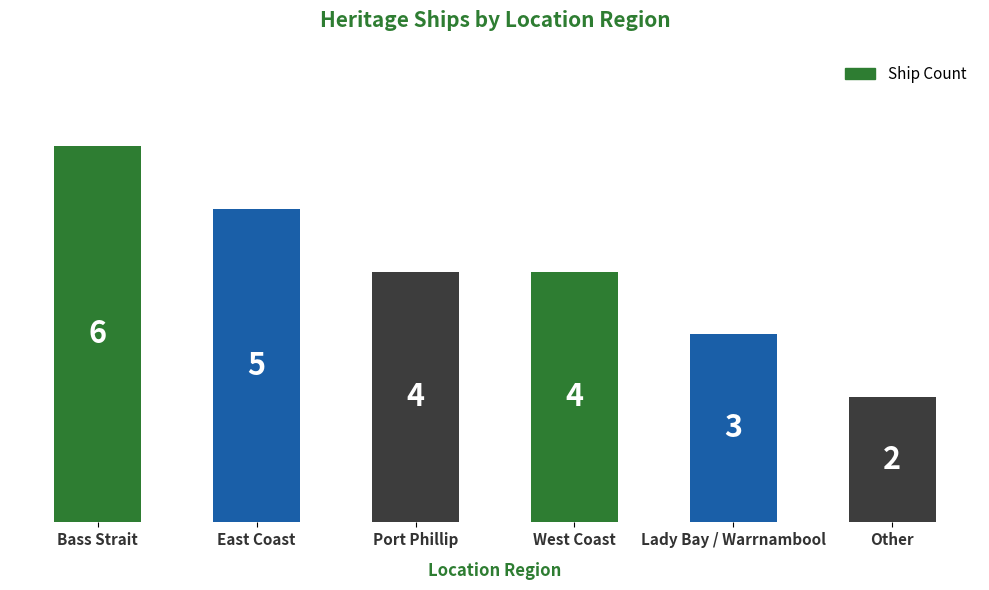

The value at Bass Strait is 6. True or false?

True